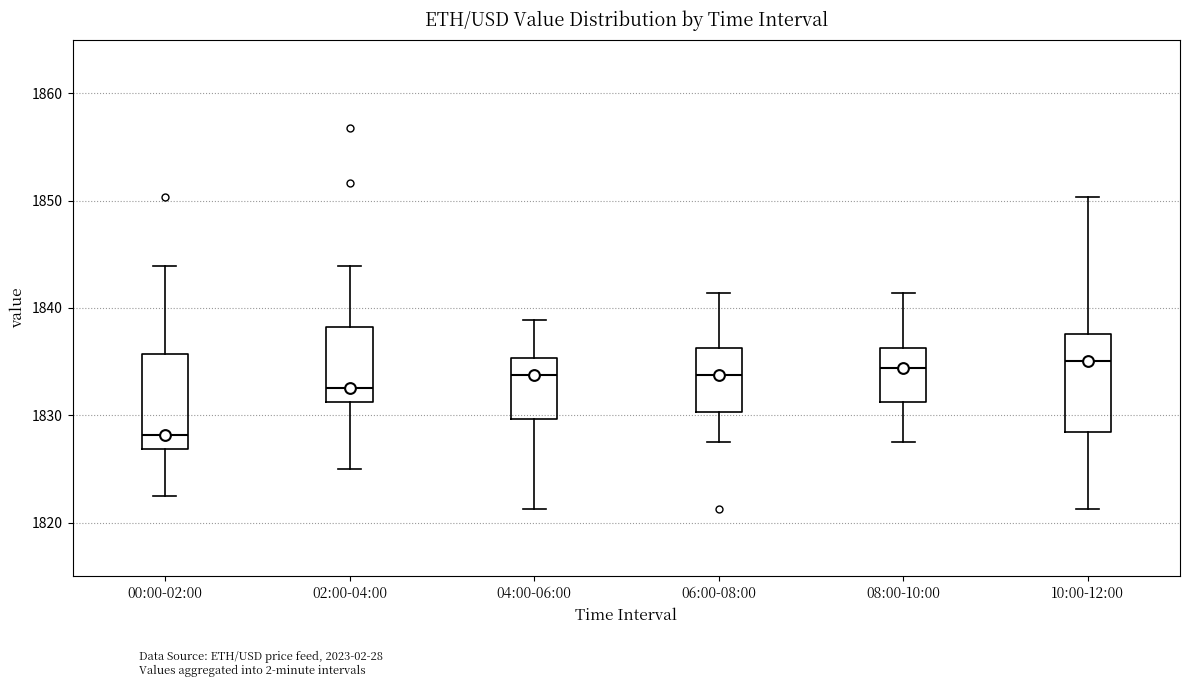

Reading left to right, read every box against the y-axis: the position of its median line, the range the box covers, and the ends of its whiskers. The values are not printed on the chart, so give them approximately, as read against the axis.

00:00-02:00: median 1828, box 1827 to 1836, whiskers 1823 to 1844
02:00-04:00: median 1833, box 1831 to 1838, whiskers 1825 to 1844
04:00-06:00: median 1834, box 1830 to 1835, whiskers 1821 to 1839
06:00-08:00: median 1834, box 1830 to 1836, whiskers 1828 to 1841
08:00-10:00: median 1834, box 1831 to 1836, whiskers 1828 to 1841
10:00-12:00: median 1835, box 1828 to 1838, whiskers 1821 to 1850